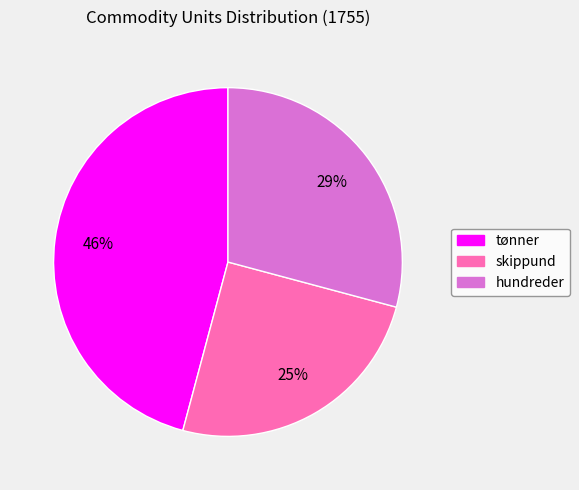

To the nearest percent, what is the difference between the hundreder and tønner slice percentages?

17%